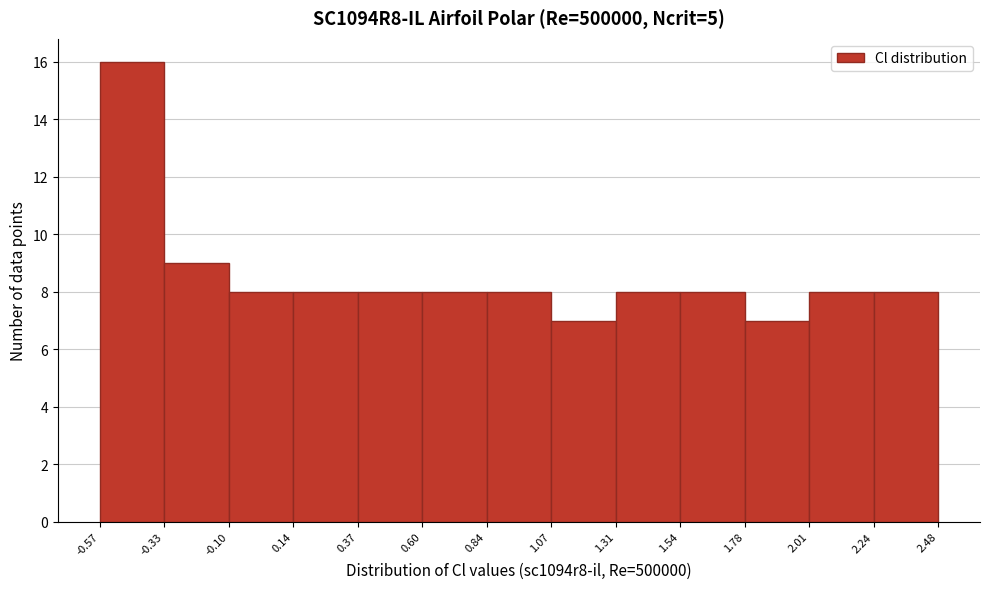

Reading left to right, transcribe this chart: for each bar, give the range it covers on the x-axis and its height. The values are not printed on the chart, so give them approximately, as read against the axis.

-0.57 to -0.33: 16
-0.33 to -0.10: 9
-0.10 to 0.14: 8
0.14 to 0.37: 8
0.37 to 0.60: 8
0.60 to 0.84: 8
0.84 to 1.07: 8
1.07 to 1.31: 7
1.31 to 1.54: 8
1.54 to 1.78: 8
1.78 to 2.01: 7
2.01 to 2.24: 8
2.24 to 2.48: 8